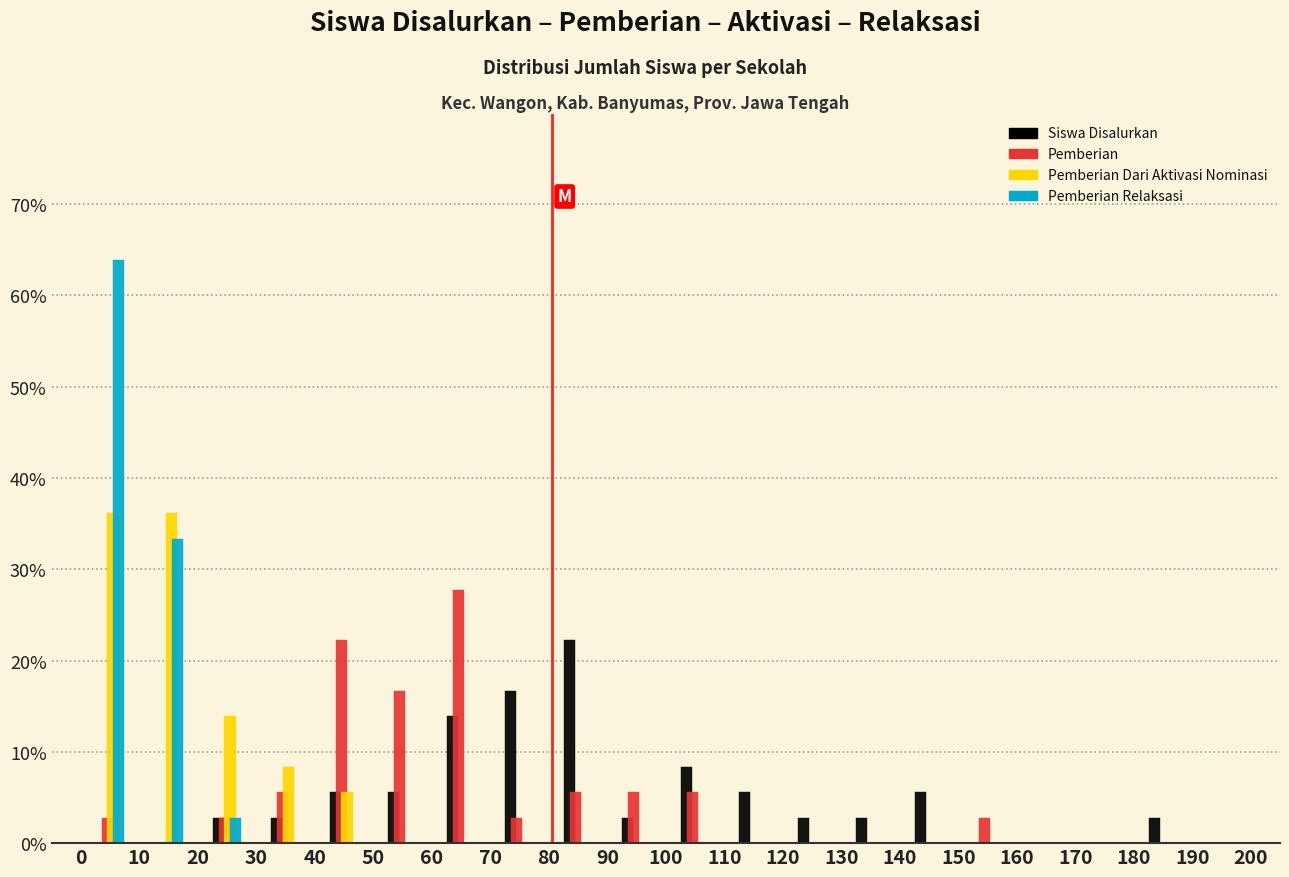

Reading left to right, transcribe this chart: for each range on the x-axis, give the height of each series' bar. The values are not printed on the chart, so give them approximately, as read against the axis.

0 to 10: Siswa Disalurkan=0	Pemberian=3	Pemberian Dari Aktivasi Nominasi=36	Pemberian Relaksasi=64
10 to 20: Siswa Disalurkan=0	Pemberian=0	Pemberian Dari Aktivasi Nominasi=36	Pemberian Relaksasi=33
20 to 30: Siswa Disalurkan=3	Pemberian=3	Pemberian Dari Aktivasi Nominasi=14	Pemberian Relaksasi=3
30 to 40: Siswa Disalurkan=3	Pemberian=6	Pemberian Dari Aktivasi Nominasi=8	Pemberian Relaksasi=0
40 to 50: Siswa Disalurkan=6	Pemberian=22	Pemberian Dari Aktivasi Nominasi=6	Pemberian Relaksasi=0
50 to 60: Siswa Disalurkan=6	Pemberian=17	Pemberian Dari Aktivasi Nominasi=0	Pemberian Relaksasi=0
60 to 70: Siswa Disalurkan=14	Pemberian=28	Pemberian Dari Aktivasi Nominasi=0	Pemberian Relaksasi=0
70 to 80: Siswa Disalurkan=17	Pemberian=3	Pemberian Dari Aktivasi Nominasi=0	Pemberian Relaksasi=0
80 to 90: Siswa Disalurkan=22	Pemberian=6	Pemberian Dari Aktivasi Nominasi=0	Pemberian Relaksasi=0
90 to 100: Siswa Disalurkan=3	Pemberian=6	Pemberian Dari Aktivasi Nominasi=0	Pemberian Relaksasi=0
100 to 110: Siswa Disalurkan=8	Pemberian=6	Pemberian Dari Aktivasi Nominasi=0	Pemberian Relaksasi=0
110 to 120: Siswa Disalurkan=6	Pemberian=0	Pemberian Dari Aktivasi Nominasi=0	Pemberian Relaksasi=0
120 to 130: Siswa Disalurkan=3	Pemberian=0	Pemberian Dari Aktivasi Nominasi=0	Pemberian Relaksasi=0
130 to 140: Siswa Disalurkan=3	Pemberian=0	Pemberian Dari Aktivasi Nominasi=0	Pemberian Relaksasi=0
140 to 150: Siswa Disalurkan=6	Pemberian=0	Pemberian Dari Aktivasi Nominasi=0	Pemberian Relaksasi=0
150 to 160: Siswa Disalurkan=0	Pemberian=3	Pemberian Dari Aktivasi Nominasi=0	Pemberian Relaksasi=0
160 to 170: Siswa Disalurkan=0	Pemberian=0	Pemberian Dari Aktivasi Nominasi=0	Pemberian Relaksasi=0
170 to 180: Siswa Disalurkan=0	Pemberian=0	Pemberian Dari Aktivasi Nominasi=0	Pemberian Relaksasi=0
180 to 190: Siswa Disalurkan=3	Pemberian=0	Pemberian Dari Aktivasi Nominasi=0	Pemberian Relaksasi=0
190 to 200: Siswa Disalurkan=0	Pemberian=0	Pemberian Dari Aktivasi Nominasi=0	Pemberian Relaksasi=0